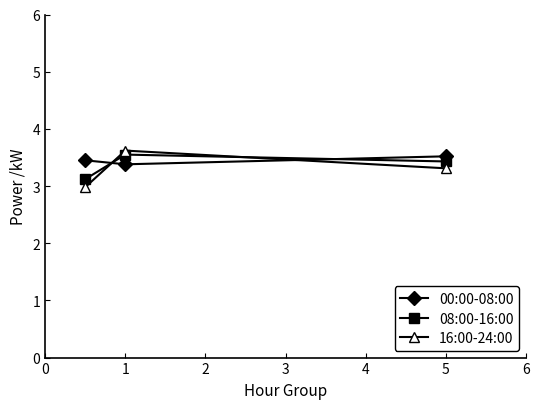

What is the value of the 00:00-08:00 point at the 2nd from the left?

3.4